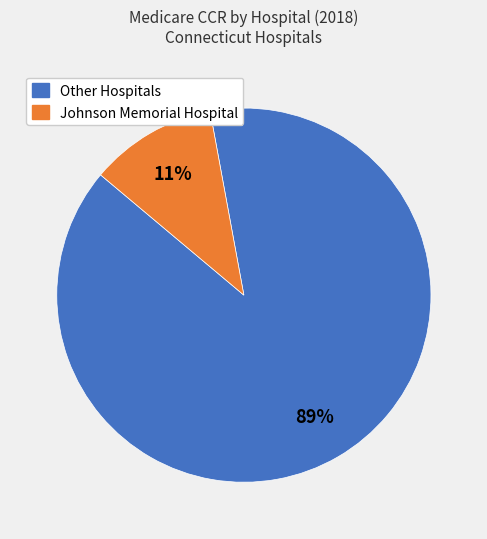

To the nearest percent, what is the difference between the largest and smallest slice percentages?

78%